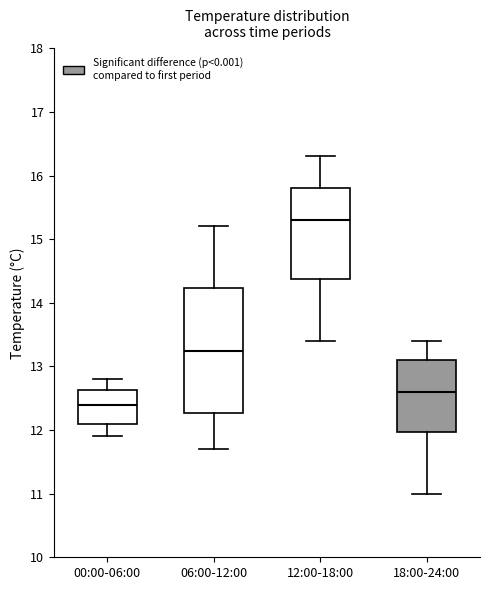

Reading left to right, read every box against the y-axis: the position of its median line, the range the box covers, and the ends of its whiskers. The values are not printed on the chart, so give them approximately, as read against the axis.

00:00-06:00: median 12.4, box 12.1 to 12.6, whiskers 11.9 to 12.8
06:00-12:00: median 13.3, box 12.3 to 14.2, whiskers 11.7 to 15.2
12:00-18:00: median 15.3, box 14.4 to 15.8, whiskers 13.4 to 16.3
18:00-24:00: median 12.6, box 12.0 to 13.1, whiskers 11.0 to 13.4